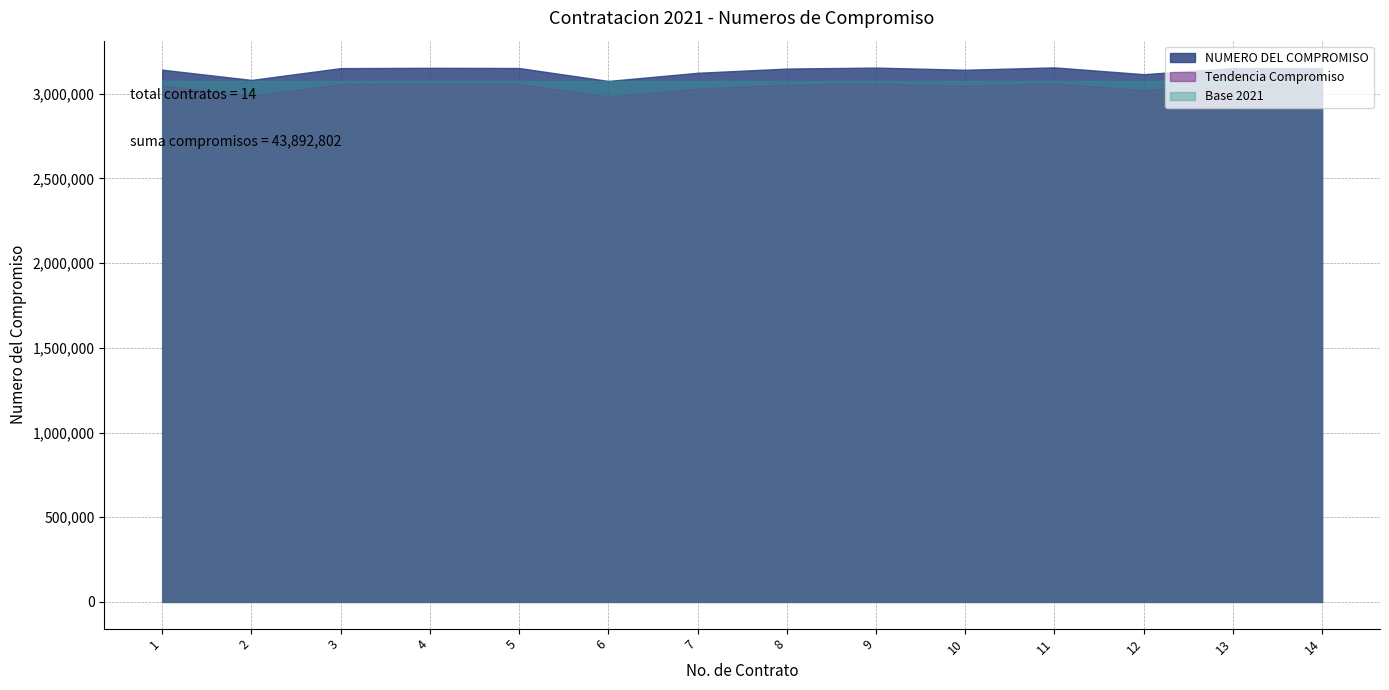

Is it true that the value at 5 is 4729412?

False